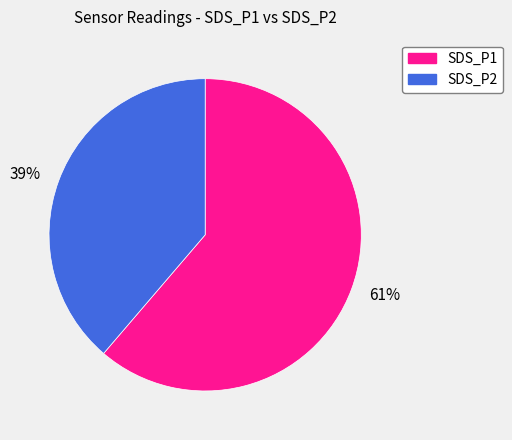

Count the number of slices in the pie.

2